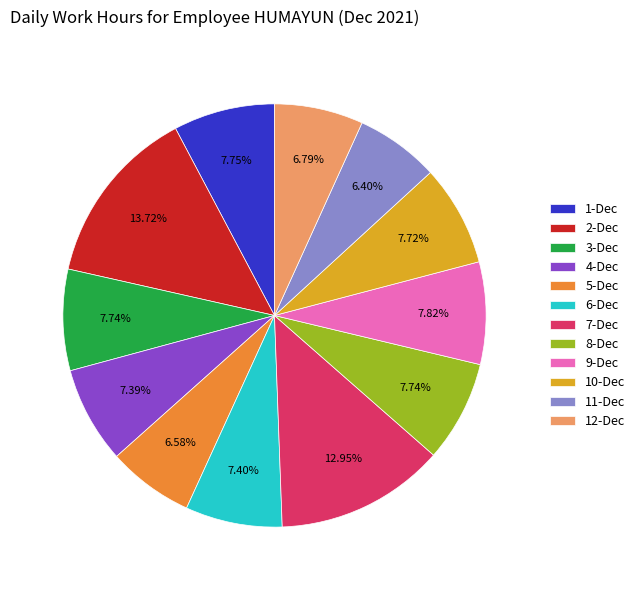

The 12-Dec slice represents 20% of the pie. True or false?

False